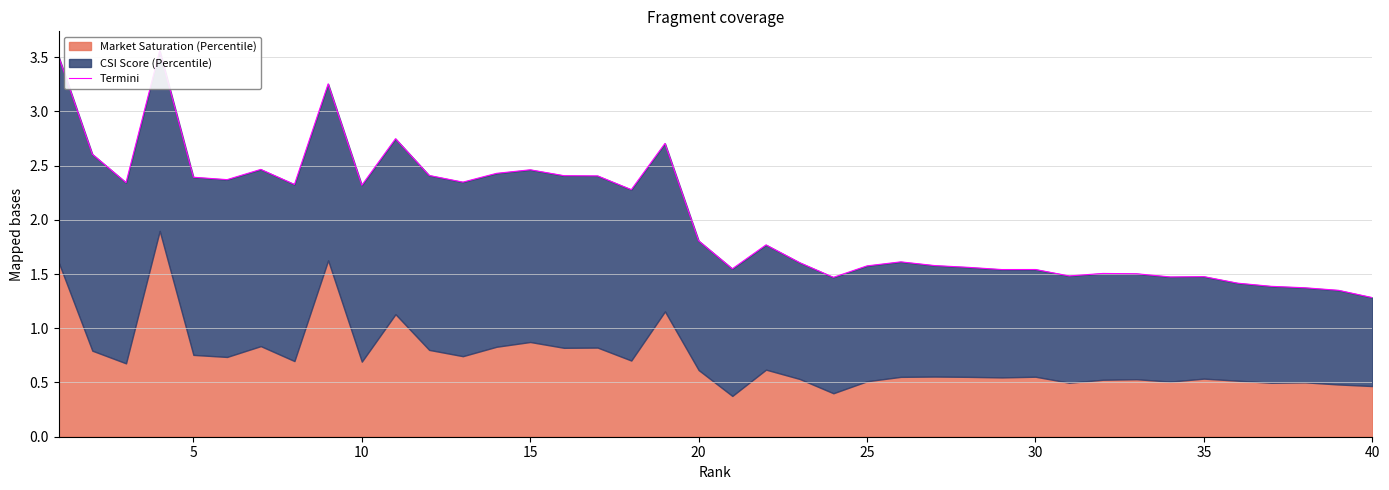

How many interior local valleys (lower than both neighbors) does the data have?

11